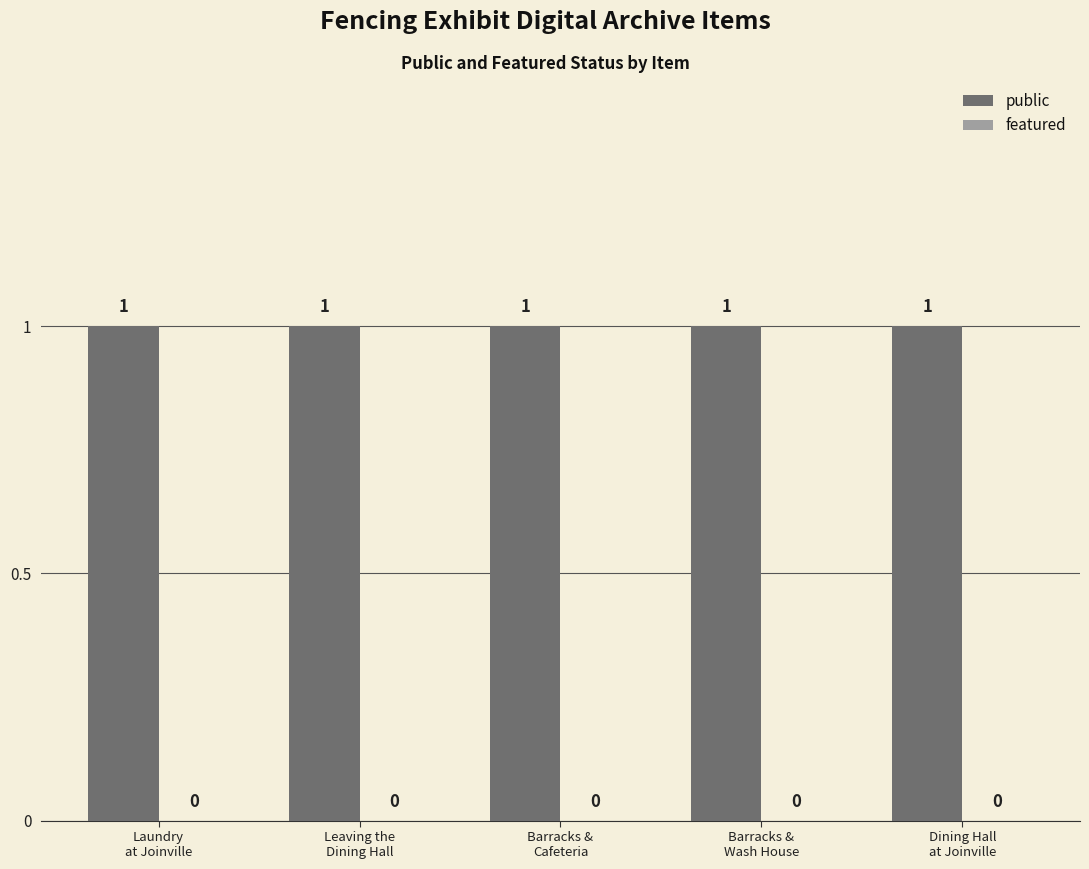

Which series changed the most between Laundry
at Joinville and Dining Hall
at Joinville?

public